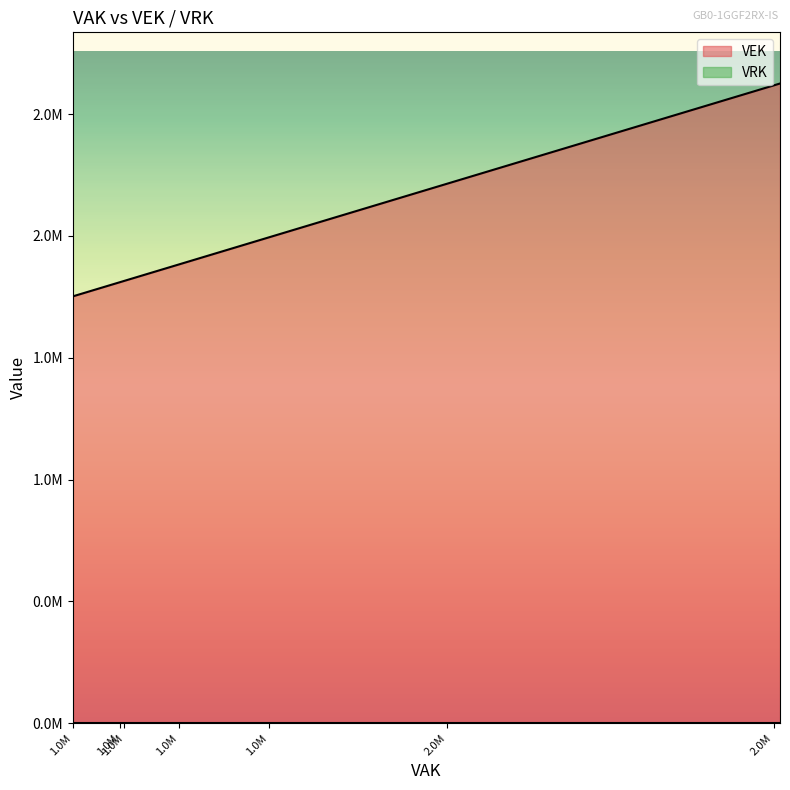

True or false: VEK and VRK intersect in this chart.

False